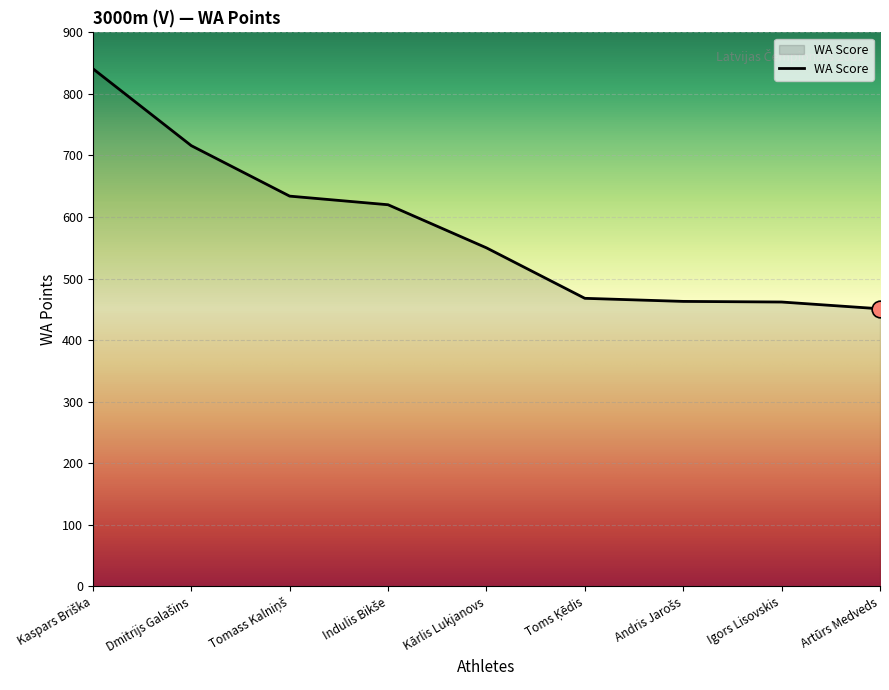

What is the maximum value shown in the chart?

841